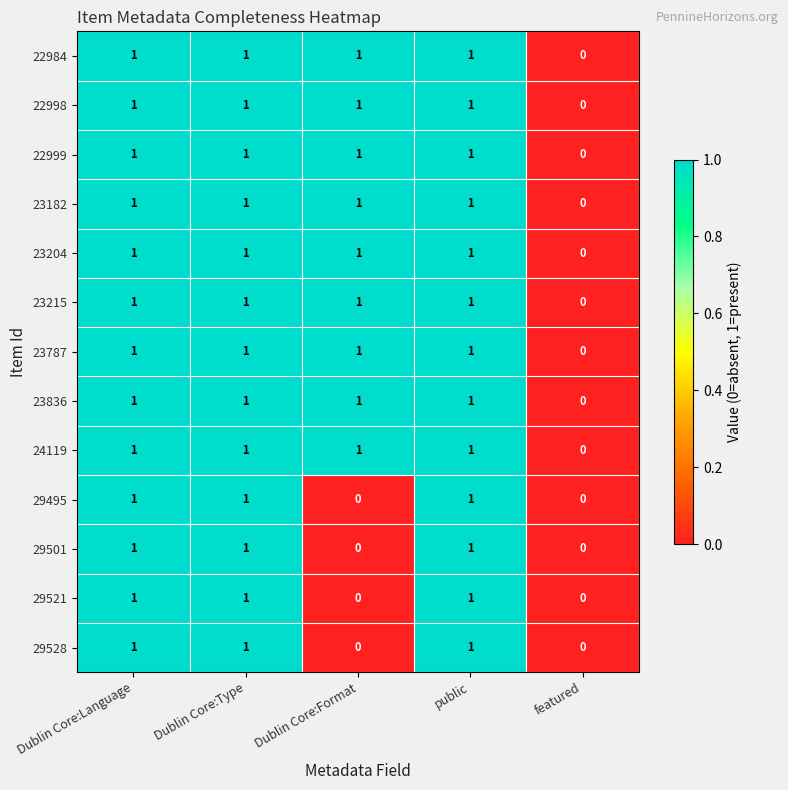

The value of 29521 at Dublin Core:Language is 1. True or false?

True